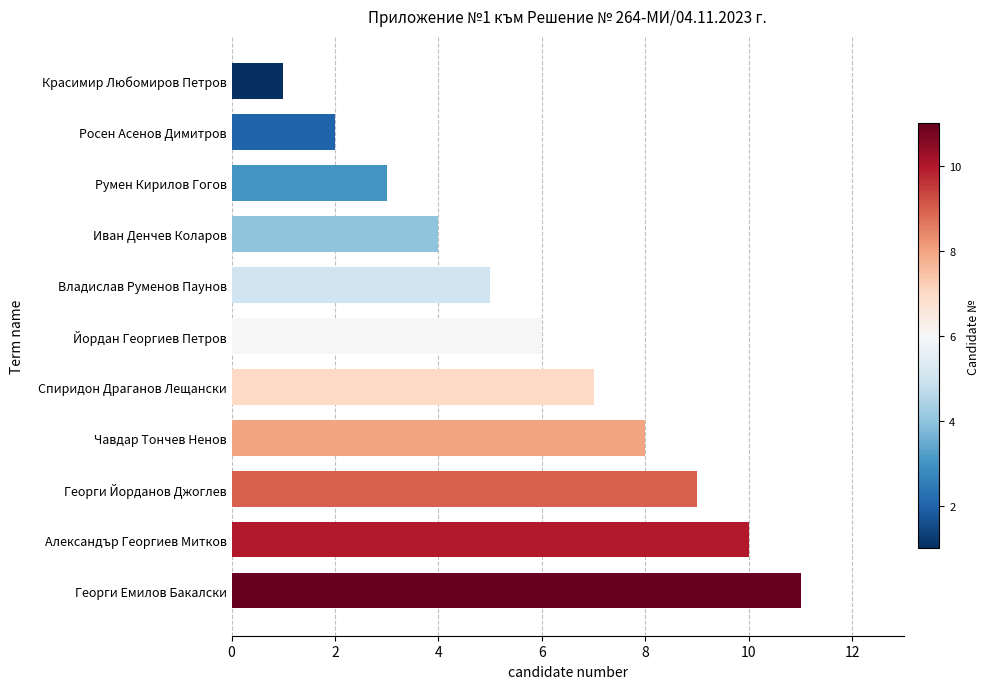

The value at Георги Емилов Бакалски is 11. True or false?

True